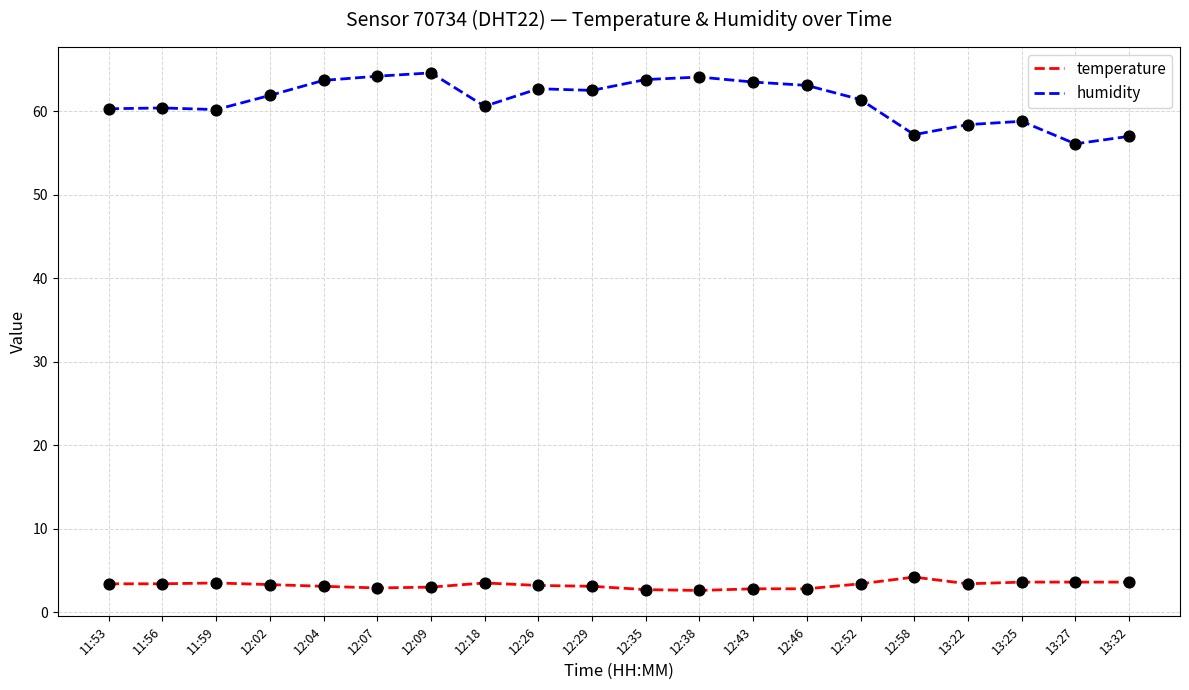

Is the value of temperature at 13:32 greater than the value of humidity at 12:52?

No